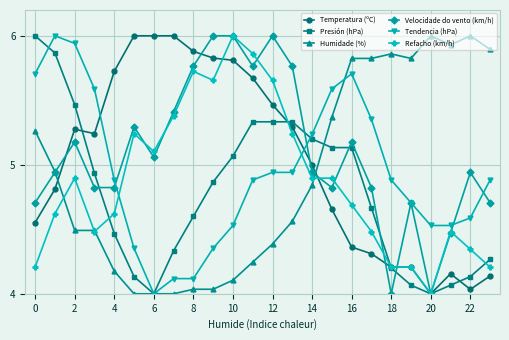

Count the number of categories in the chart.

24